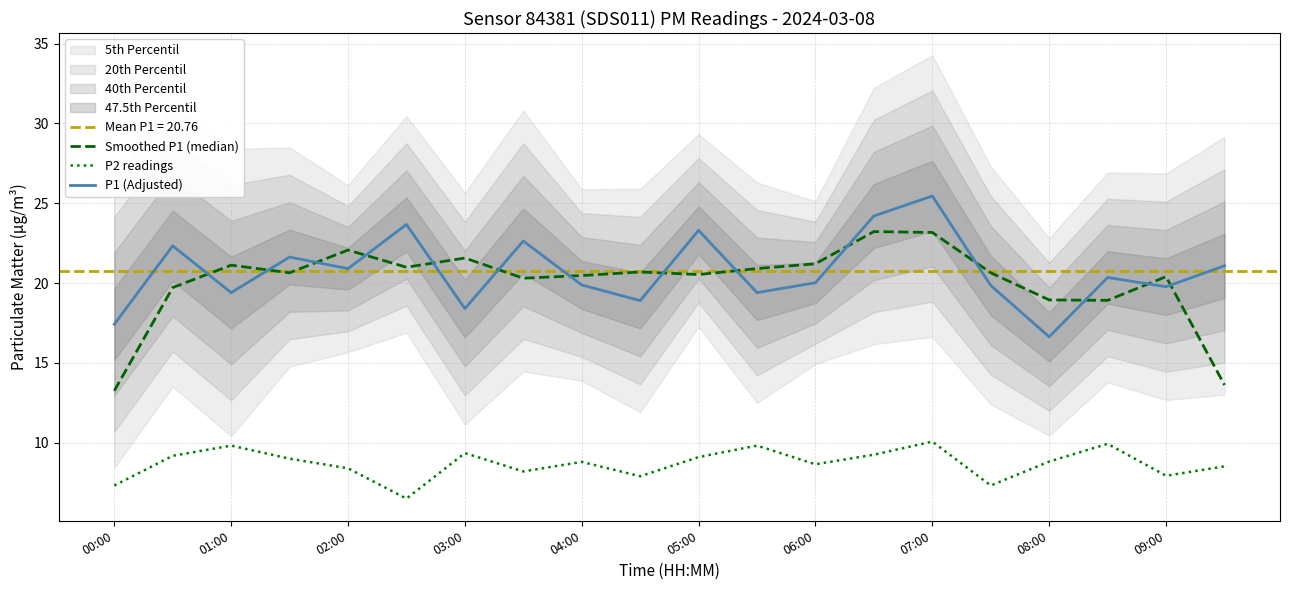

True or false: Smoothed P1 (median) and P2 readings intersect in this chart.

False